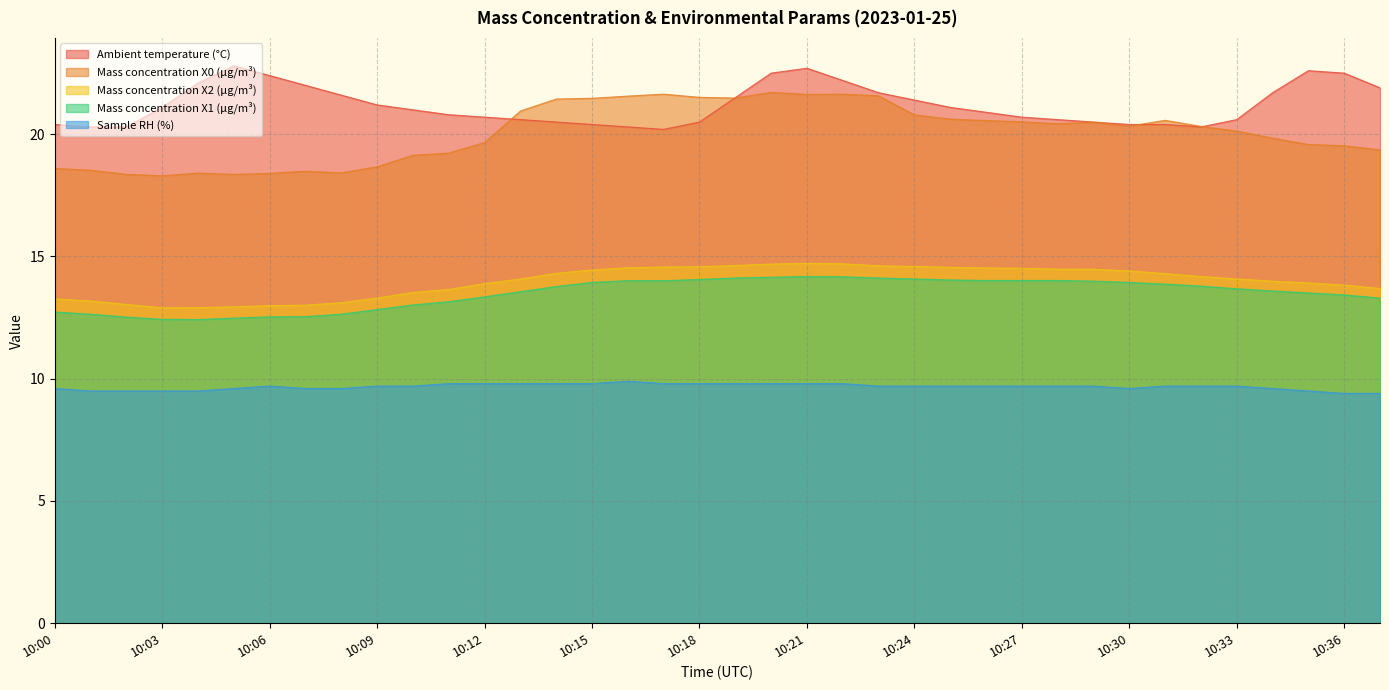

What is the difference between the maximum and second lowest values in the Ambient temperature (°C) series?

2.5